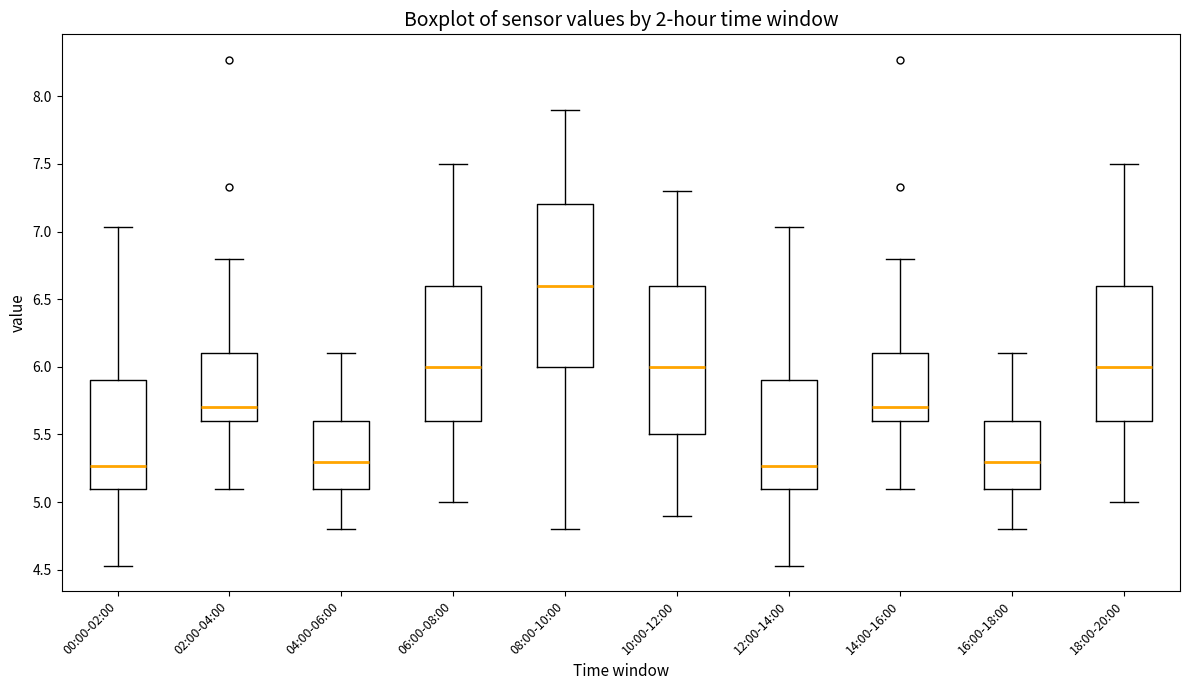

Comparing the boxes themselves (not the whiskers), which one is the tallest?

08:00-10:00